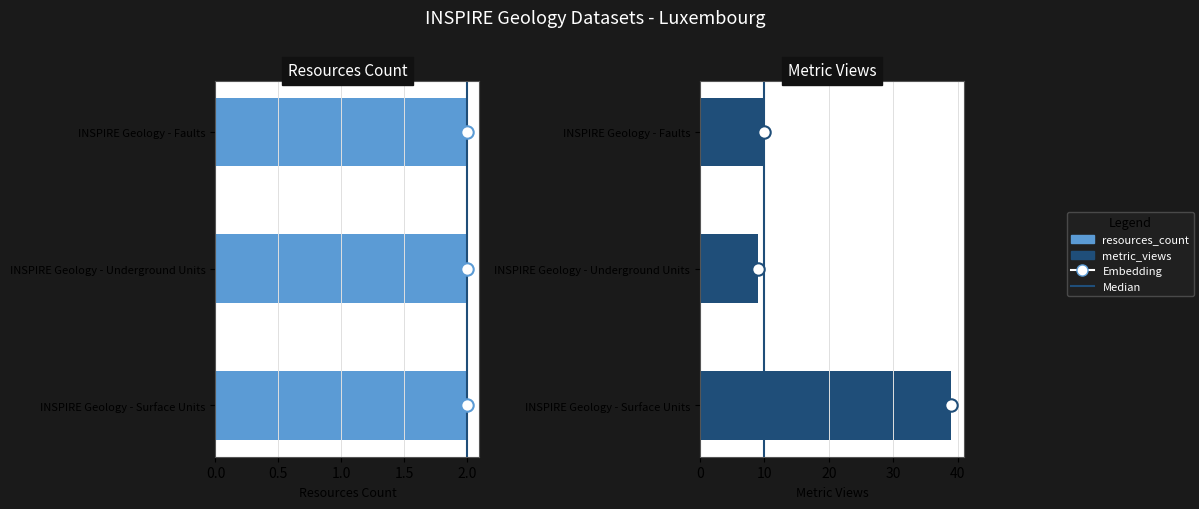

Which series reaches the maximum Y coordinate?

metric_views